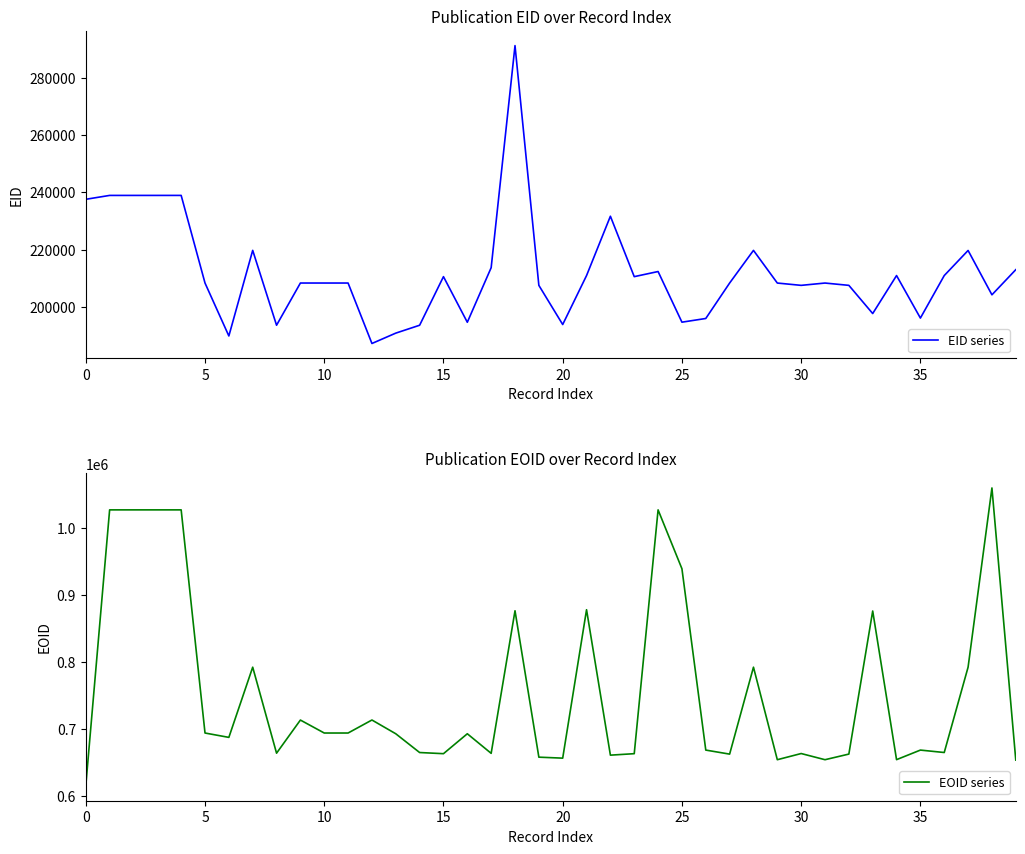

What is the maximum value shown in the chart?

1059799